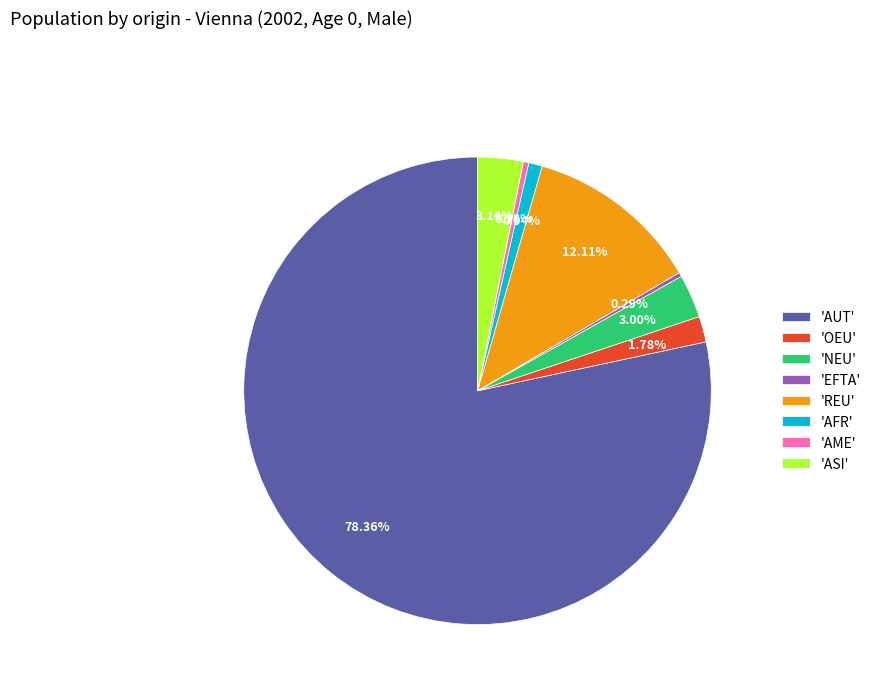

Which category has the biggest portion of the pie?

'AUT'